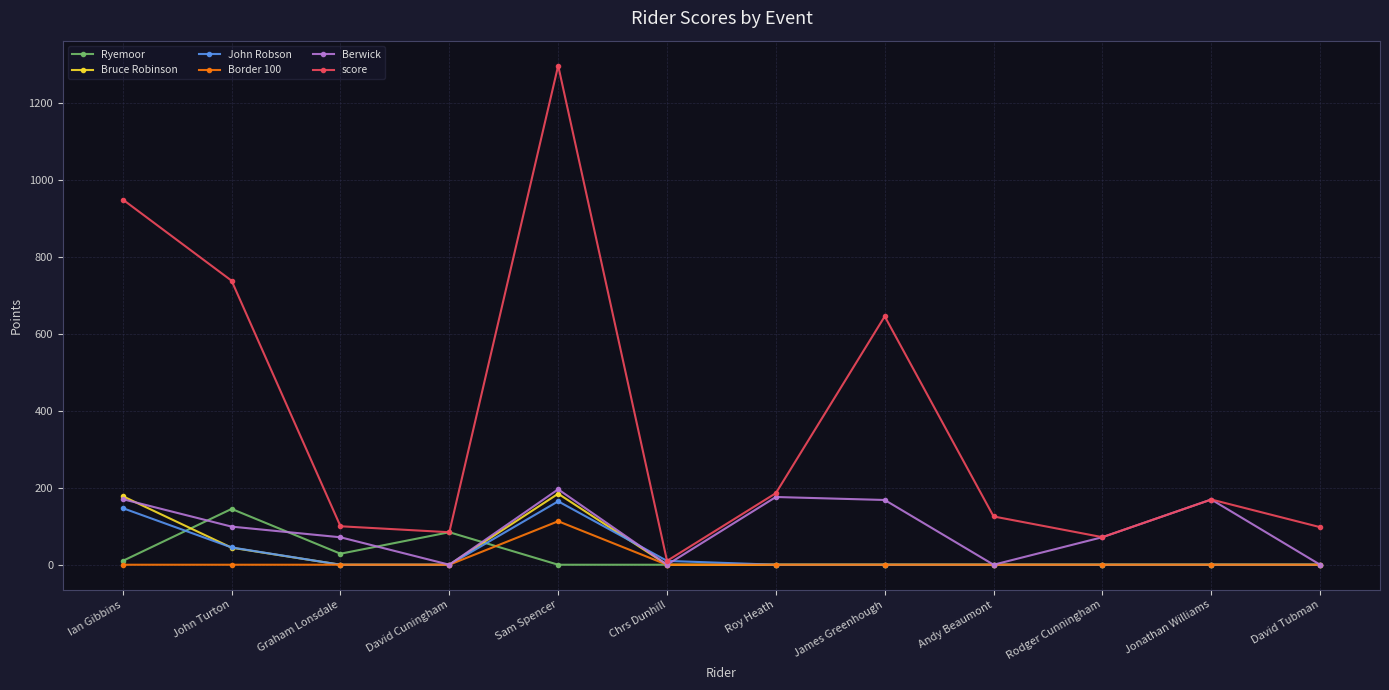

Where do Ryemoor and John Robson first cross each other?

Ian Gibbins and John Turton